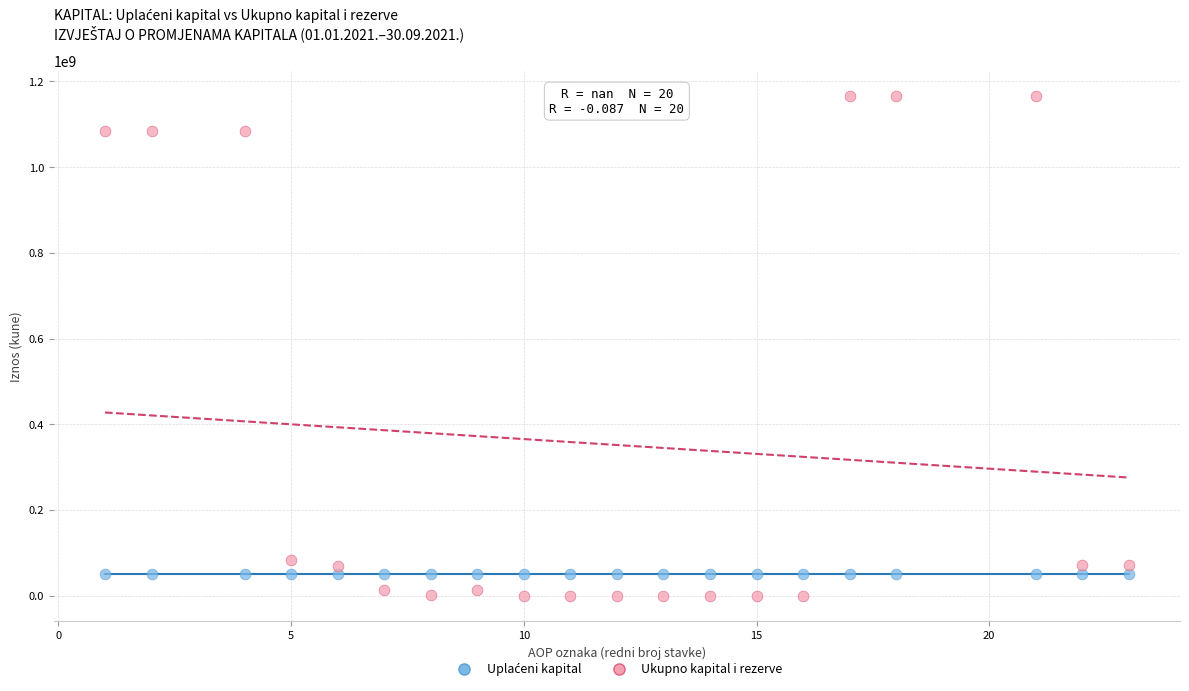

Which series contains the highest Y value?

Ukupno kapital i rezerve